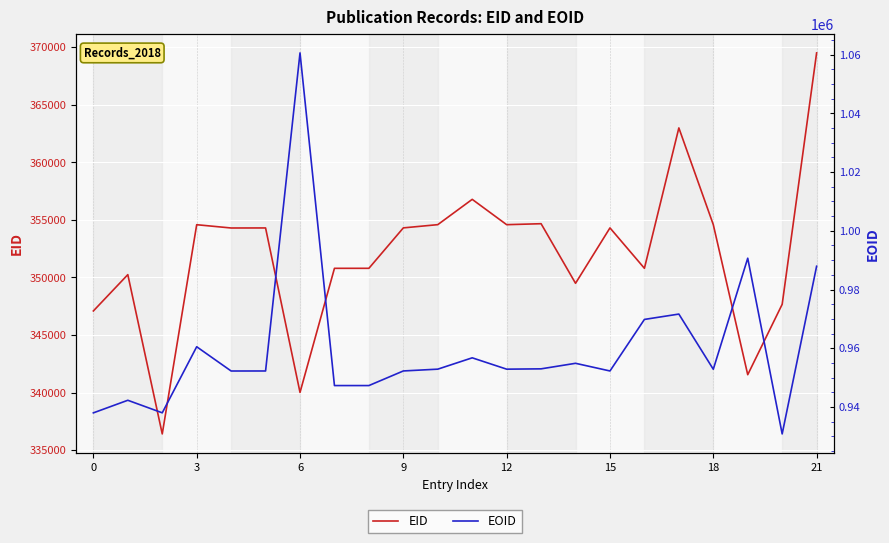

What are all the series names shown in the legend?

EID, EOID